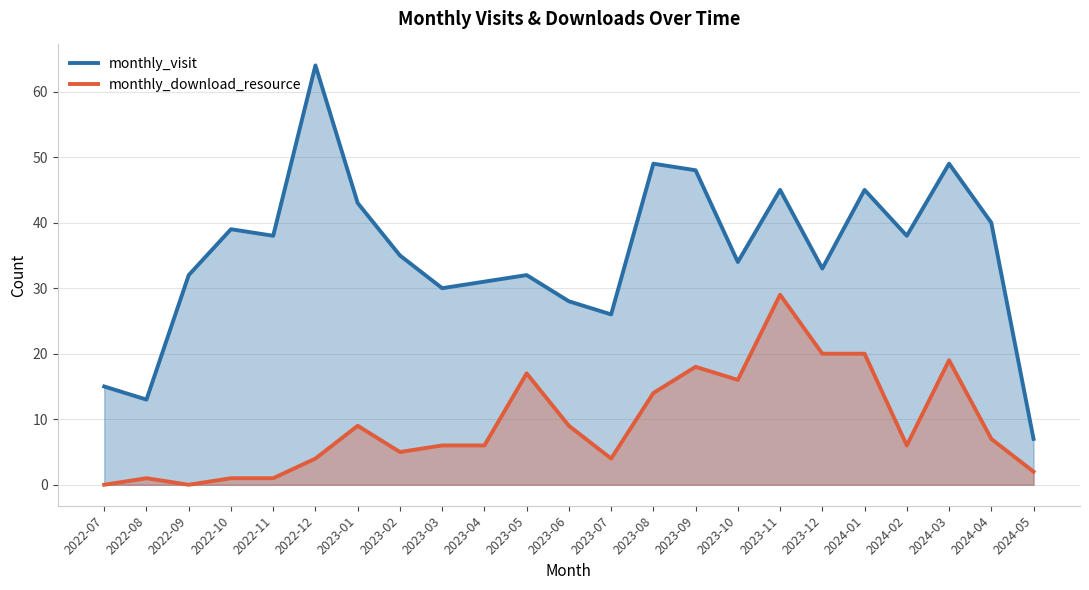

What is the difference between the monthly_download_resource values at 2022-10 and 2022-07?

1